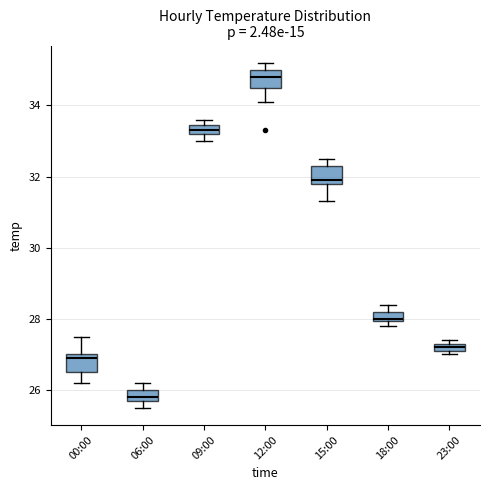

Where does the lower whisker of the box for 12:00 end on the y-axis? The values are not printed on the chart, so give them approximately, as read against the axis.

34.2